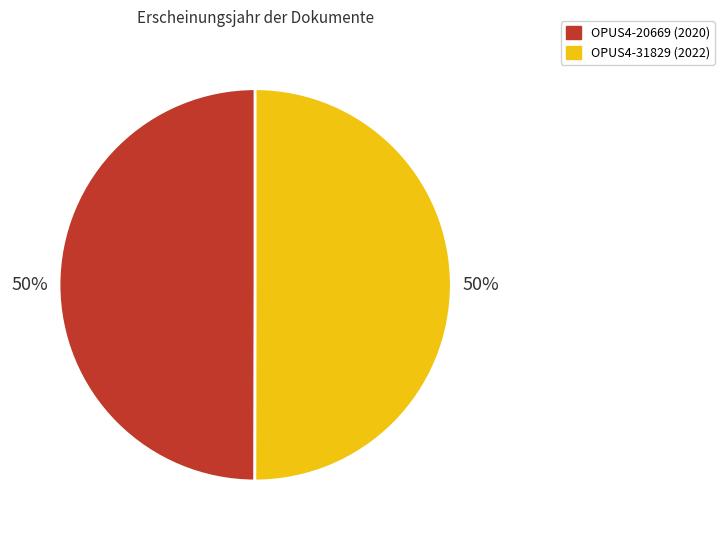

Do OPUS4-31829 and OPUS4-20669 together represent more than half of the pie?

Yes